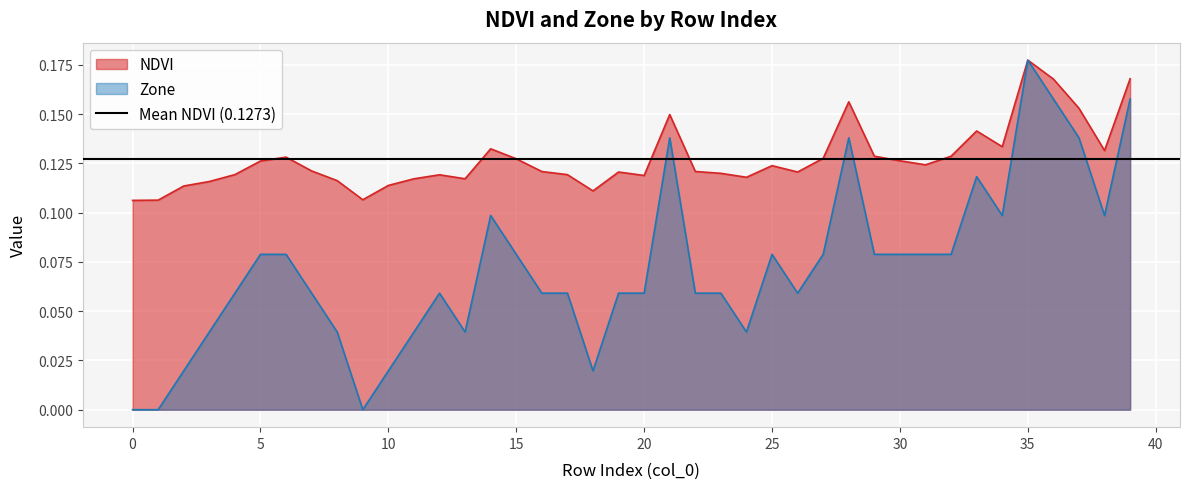

Rank the series by their maximum value, from highest to lowest.

NDVI, Zone